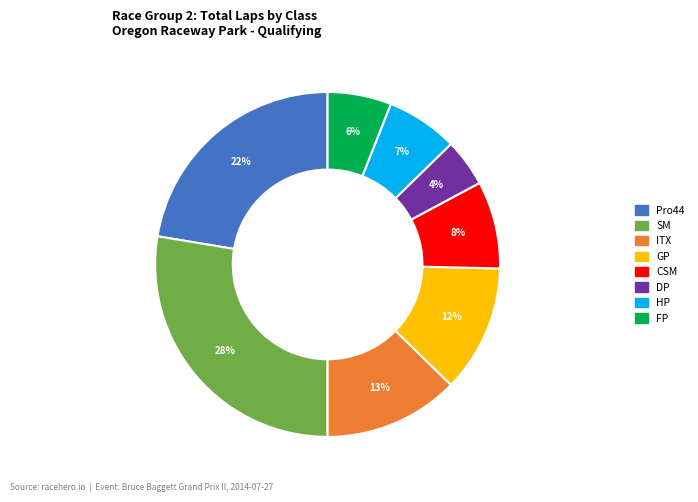

Which slice is the largest?

SM